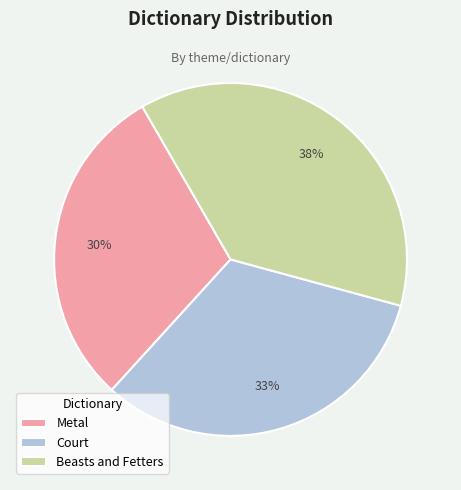

Rank the categories by value from lowest to highest.

Metal, Court, Beasts and Fetters